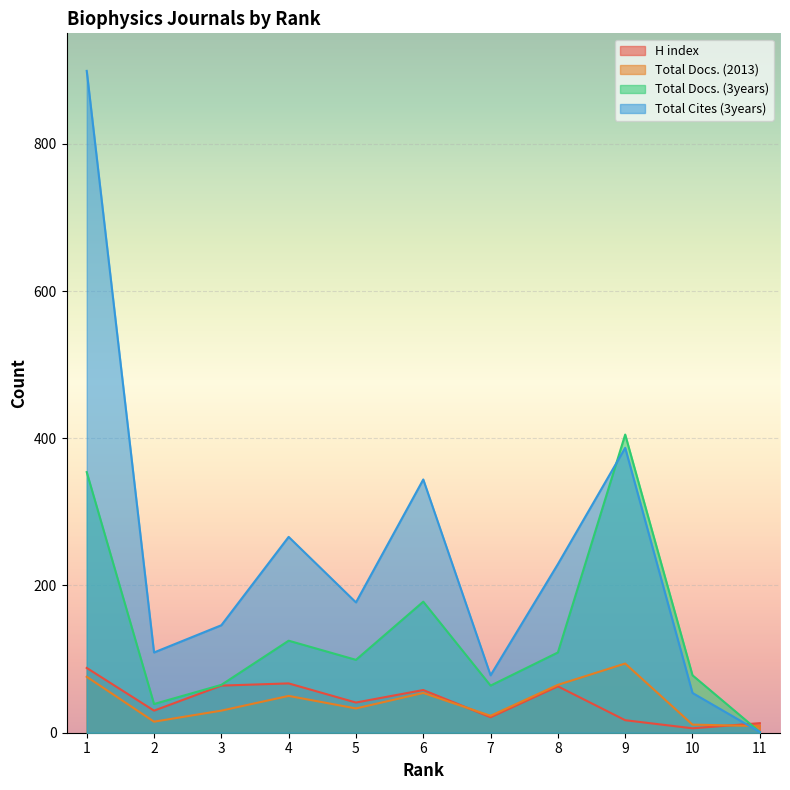

At which label does Total Cites (3years) reach its peak?

1